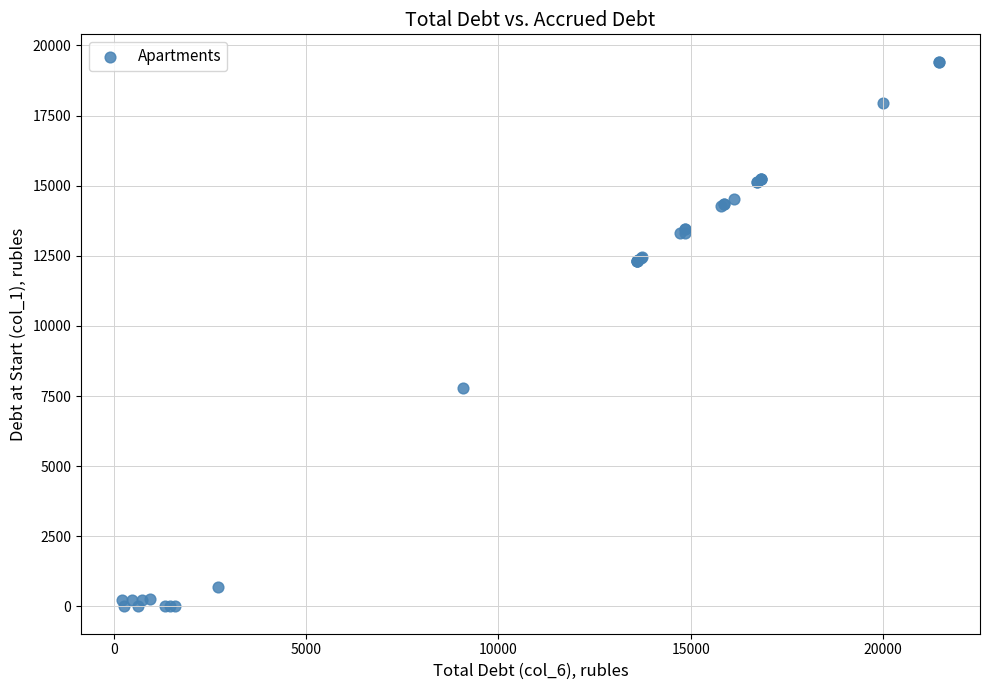

What Y value in the scatter plot is closest to 9712?

7774.1